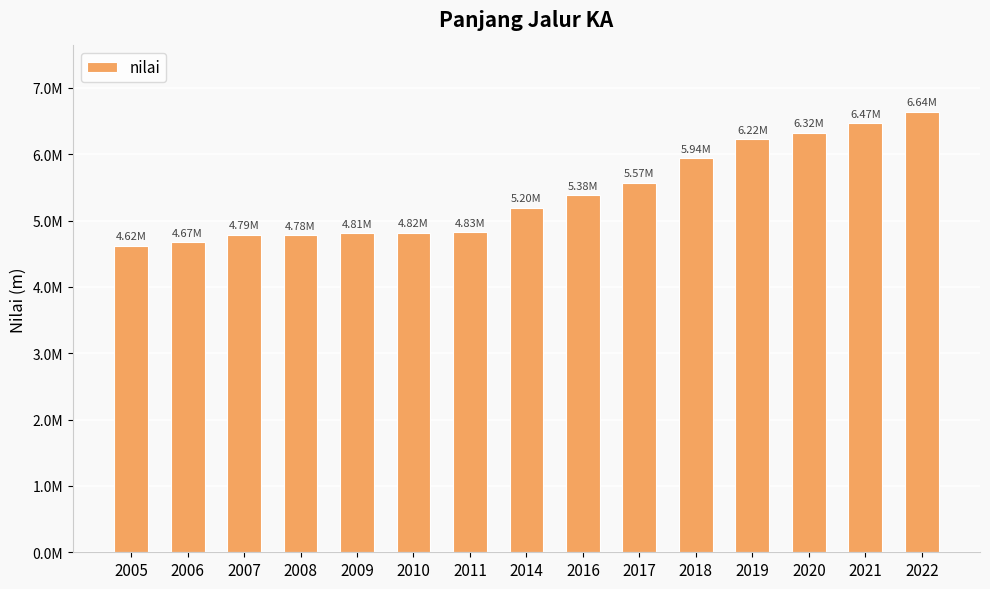

What is the average value?

5403898